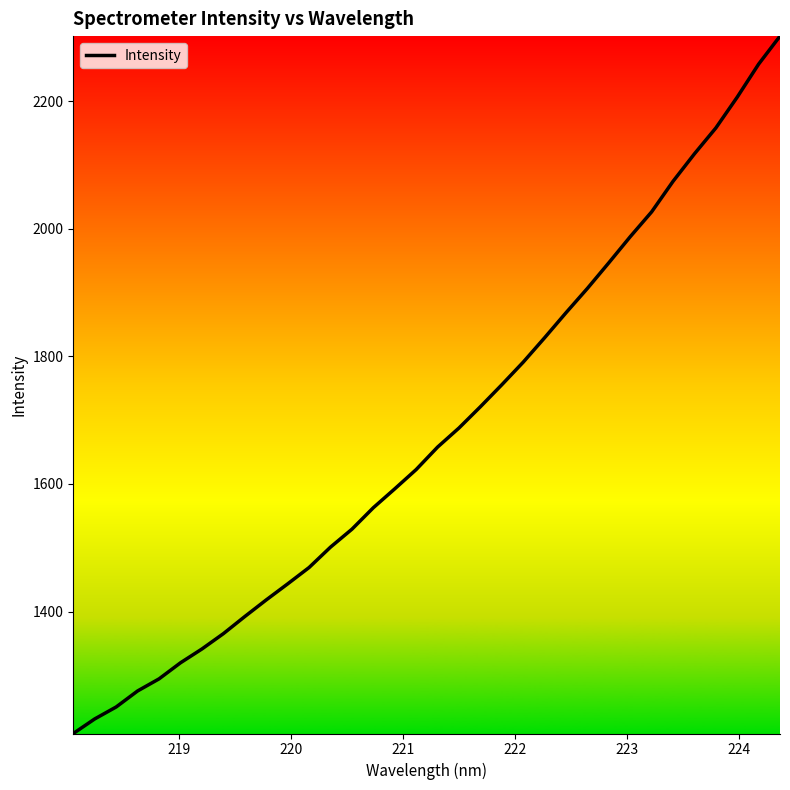

What is the difference between the maximum and minimum values?

1093.0